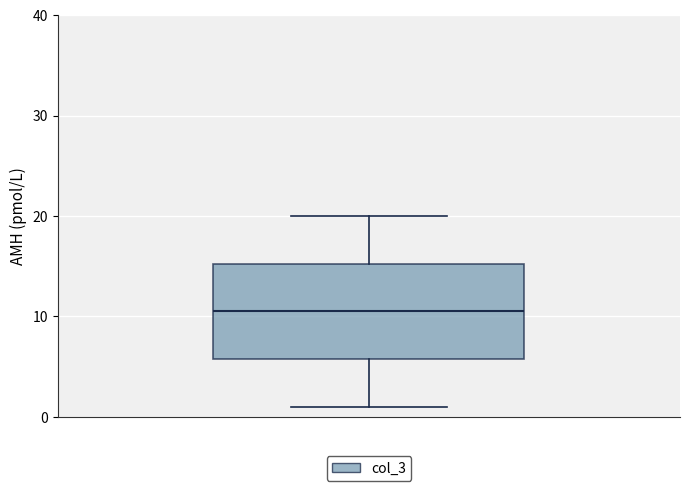

Transcribe this box plot: give where the median line is, the range the box spans, and where the two whiskers end, as read against the y-axis. The values are not printed on the chart, so give them approximately, as read against the axis.

median 11, box 6 to 15, whiskers 1 to 20